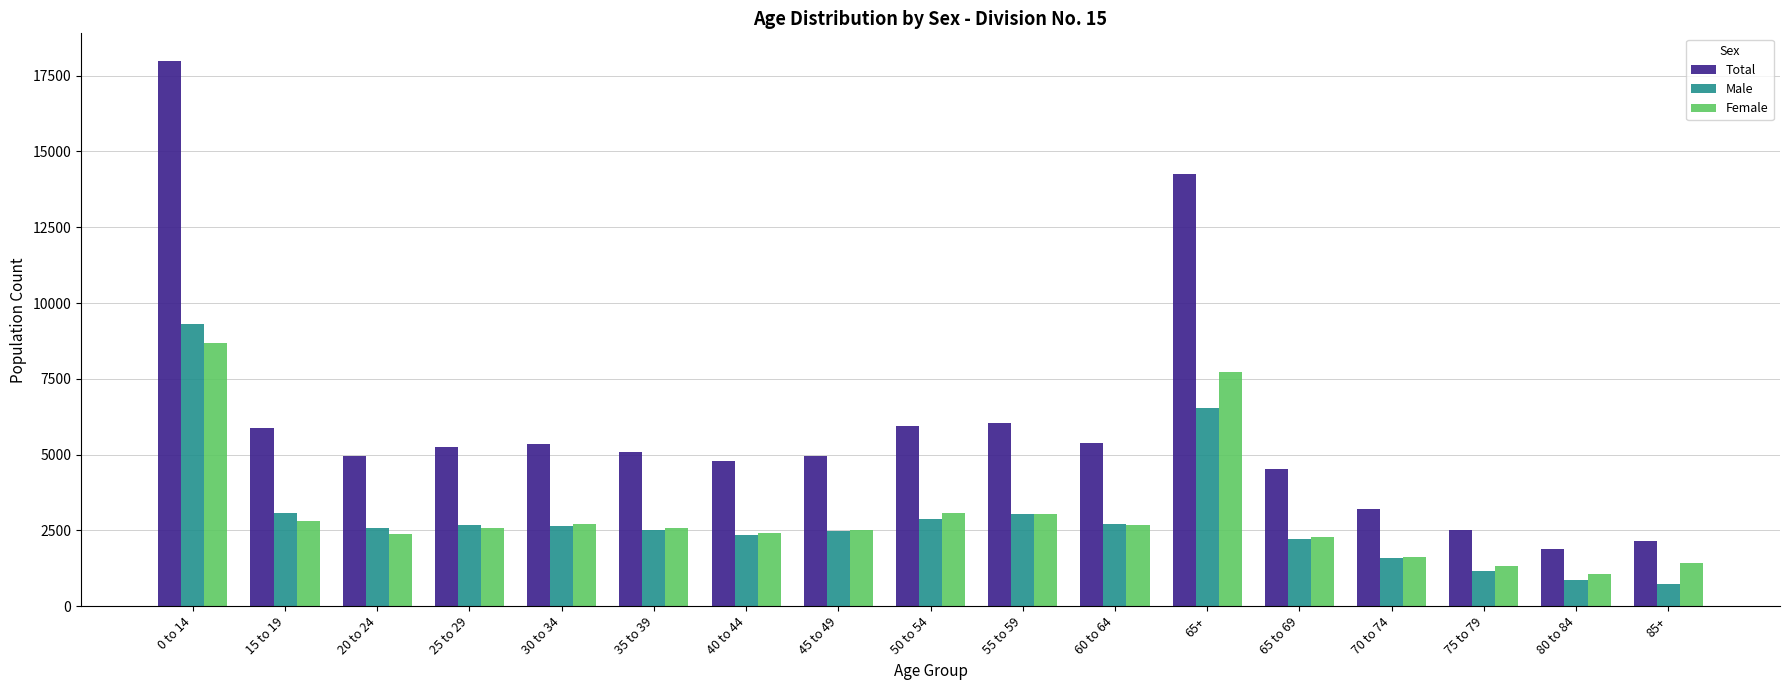

The Total series shows 4970 at 45 to 49. True or false?

True